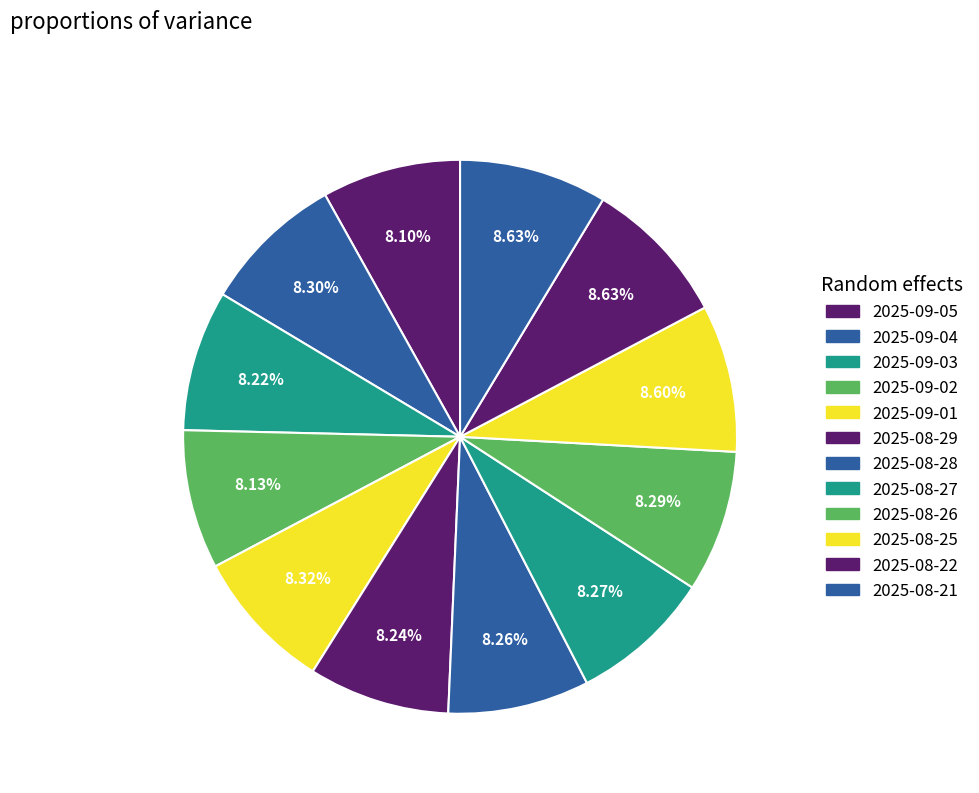

Count the number of slices in the pie.

12